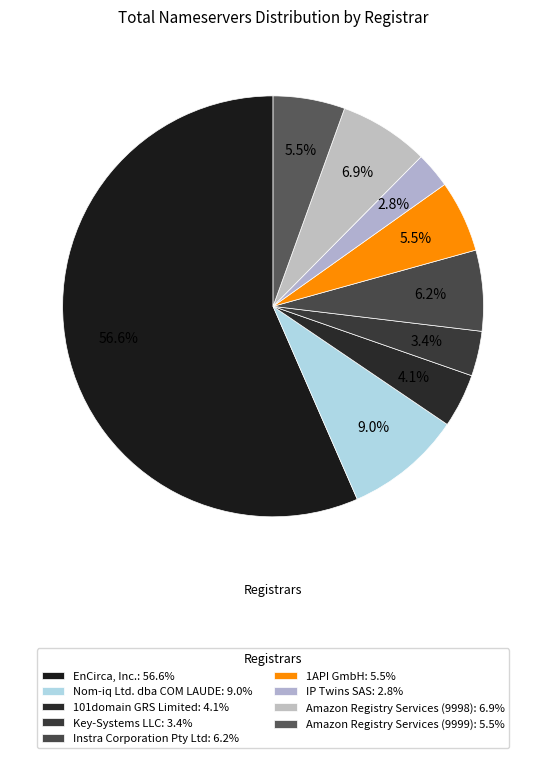

How many segments does this pie chart have?

9